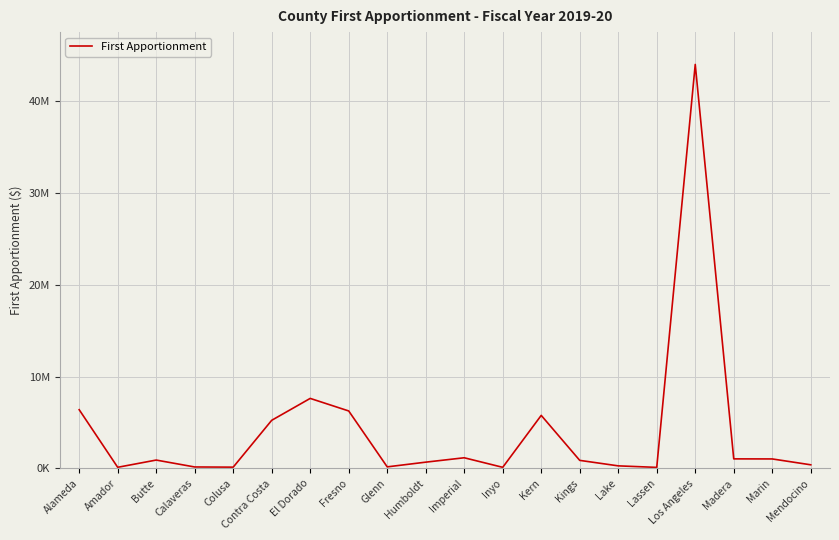

What is the average value?

4125208